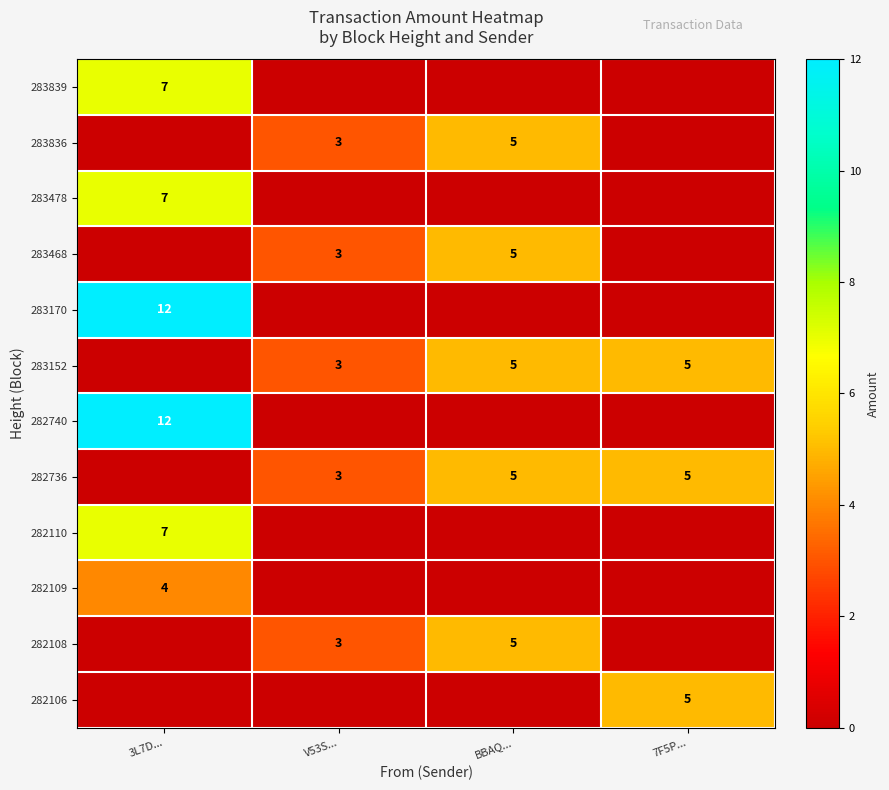

Which has a higher value, BBAQ... or 3L7D...?

3L7D...